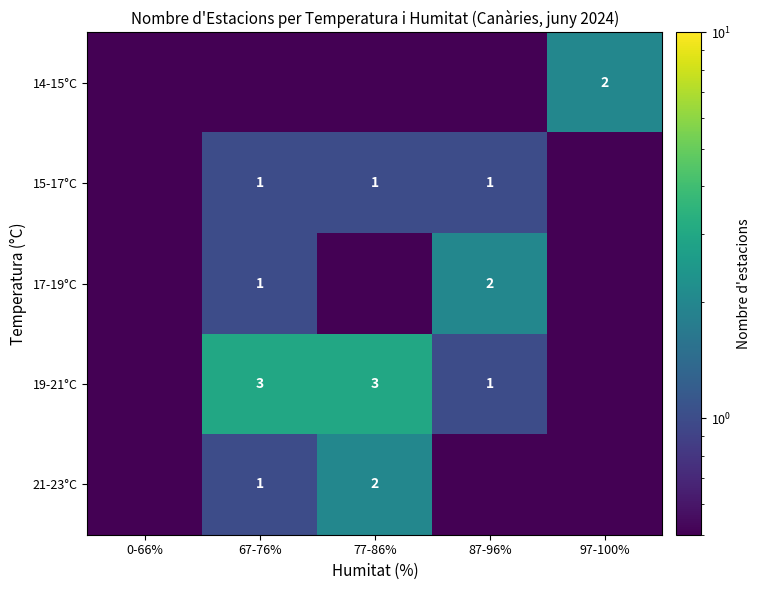

The value of 17-19°C at 67-76% is 0.3. True or false?

False